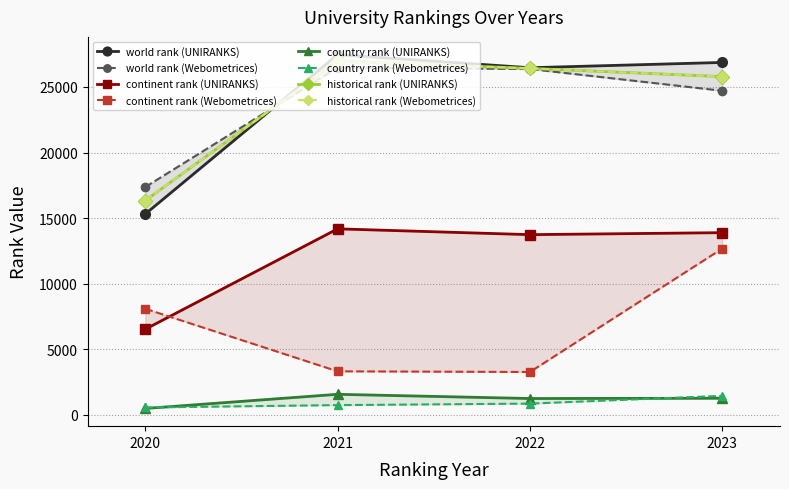

What is the difference between the second highest and second lowest values in the continent rank (UNIRANKS) series?

152.0